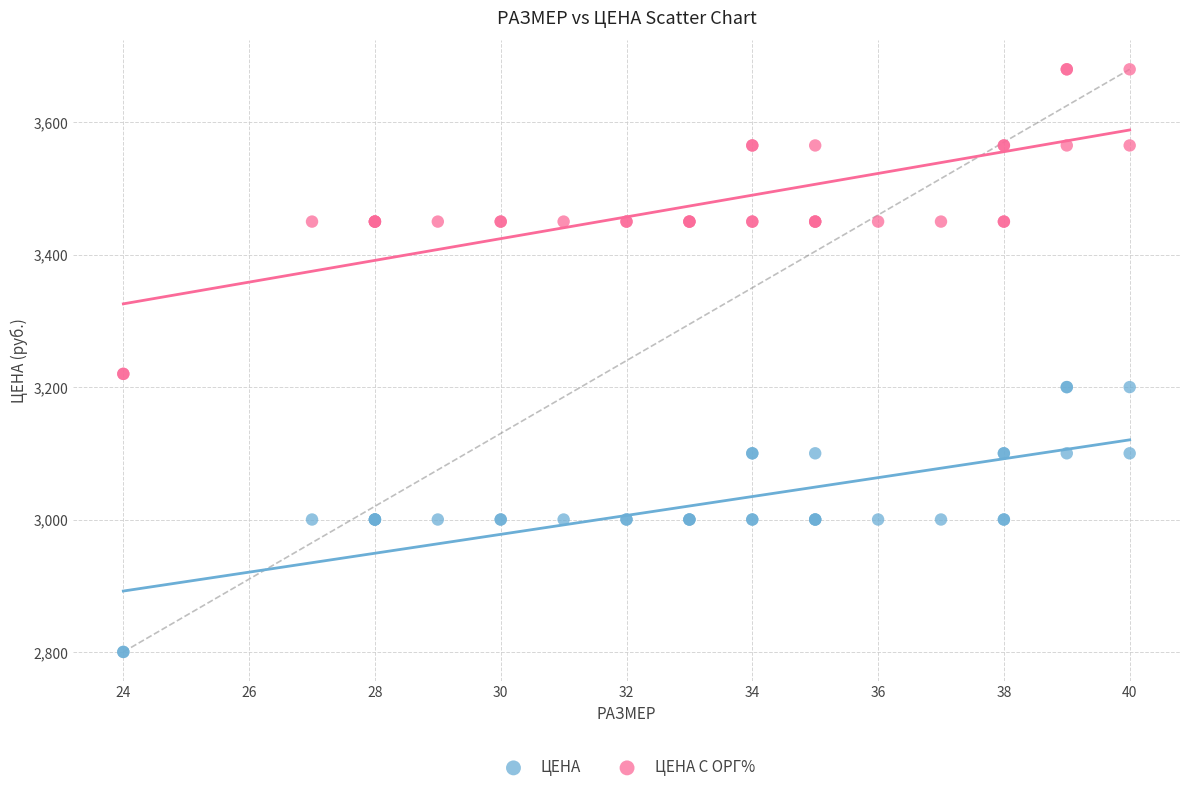

What are all the series names shown in the legend?

ЦЕНА, ЦЕНА С ОРГ%